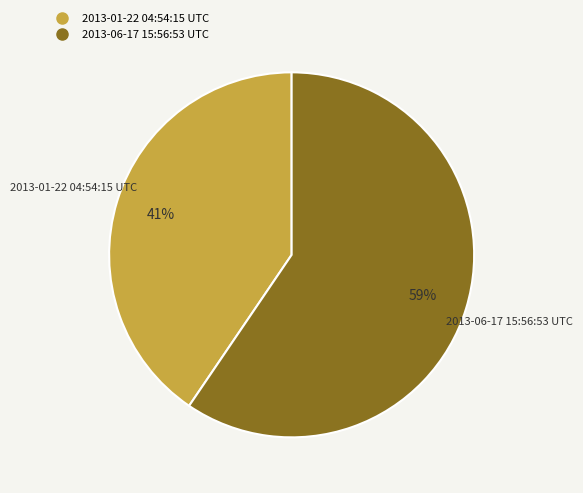

Do 2013-01-22 04:54:15 UTC and 2013-06-17 15:56:53 UTC together represent more than half of the pie?

Yes